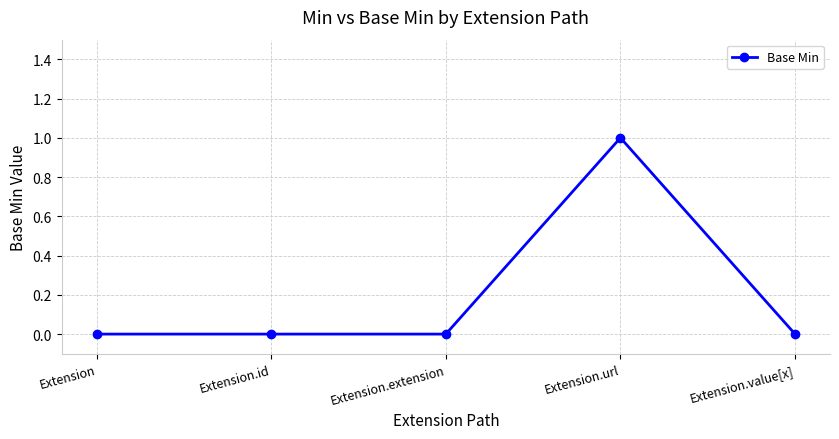

What position from the left is Extension.id?

2